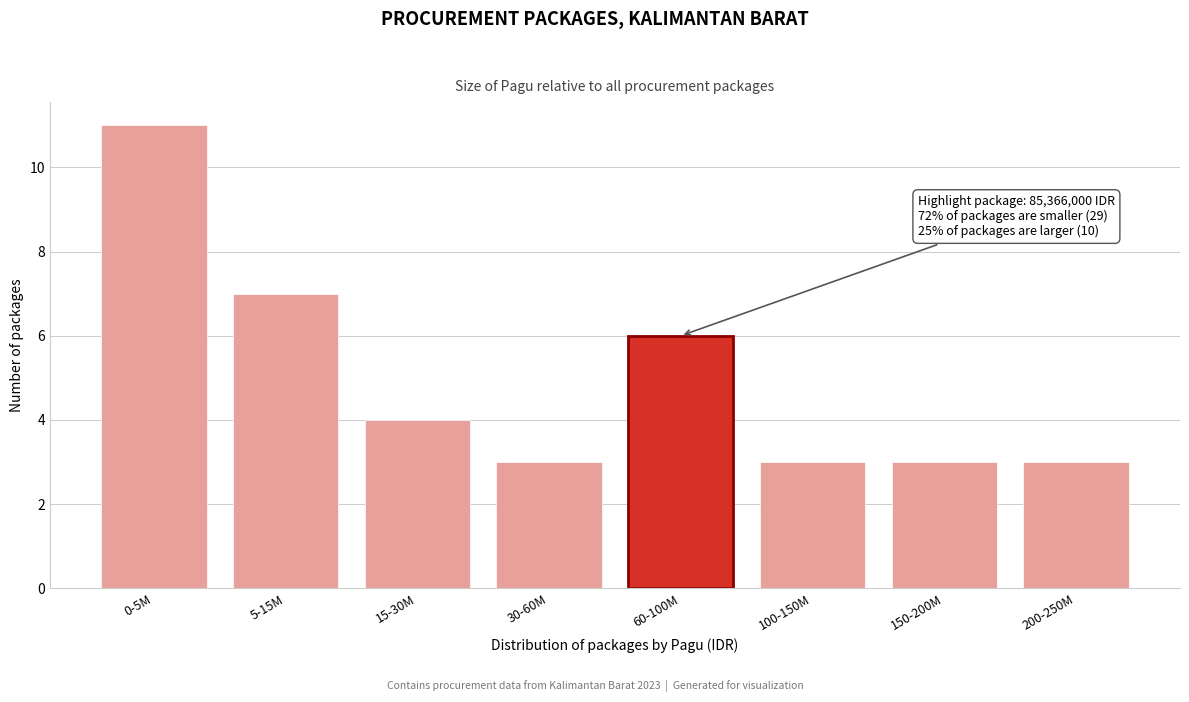

Reading left to right, what are all the values shown in this chart?

0-5M=11	5-15M=7	15-30M=4	30-60M=3	60-100M=6	100-150M=3	150-200M=3	200-250M=3